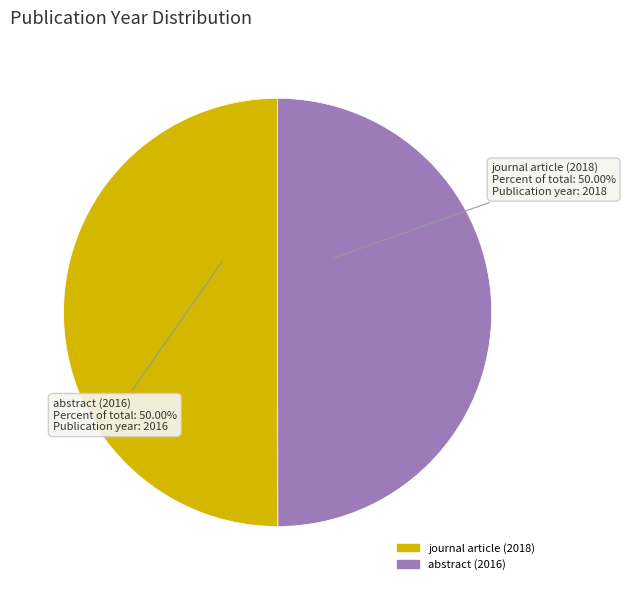

Is the sum of abstract (2016) and journal article (2018) greater than half?

Yes